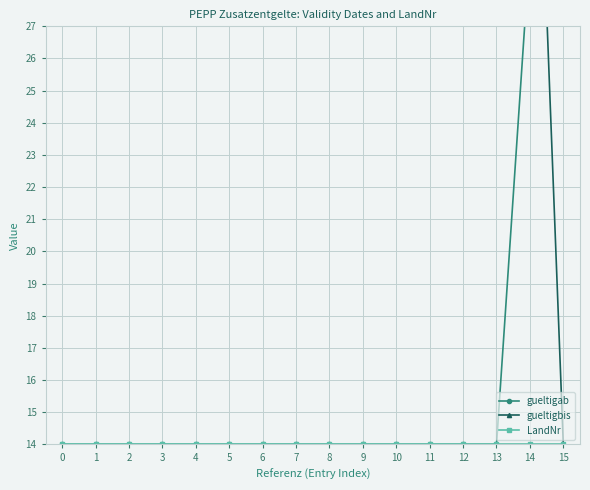

The value of gueltigab at 6 is 24.7. True or false?

False